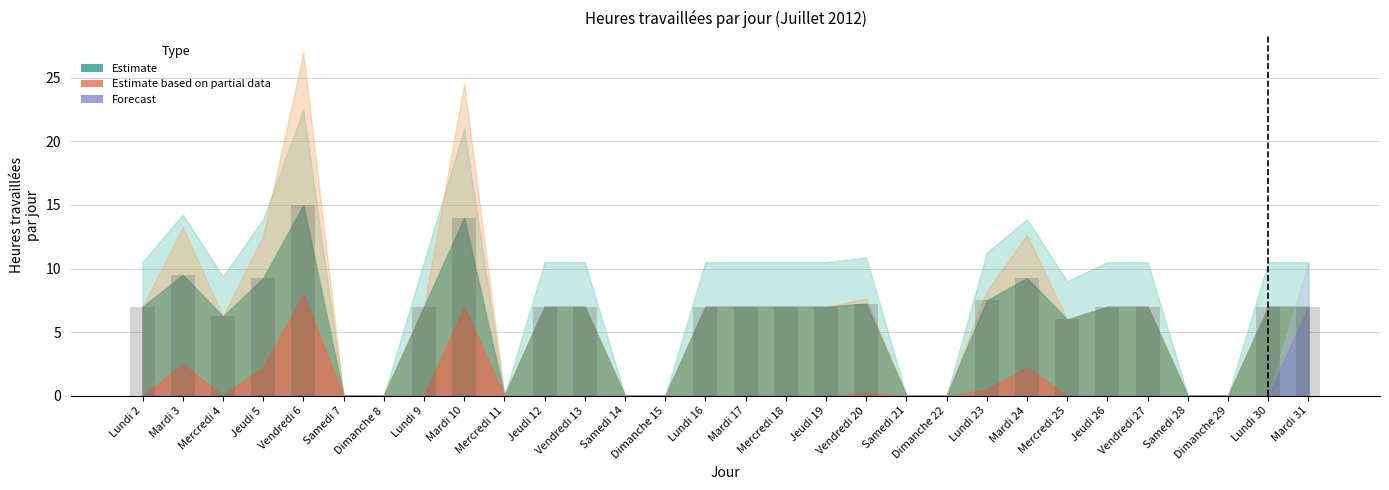

What is the sum of all values?

168.0